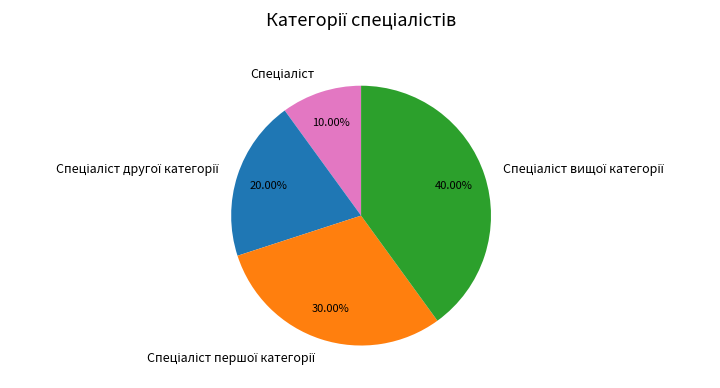

Is there a majority slice in this chart?

No